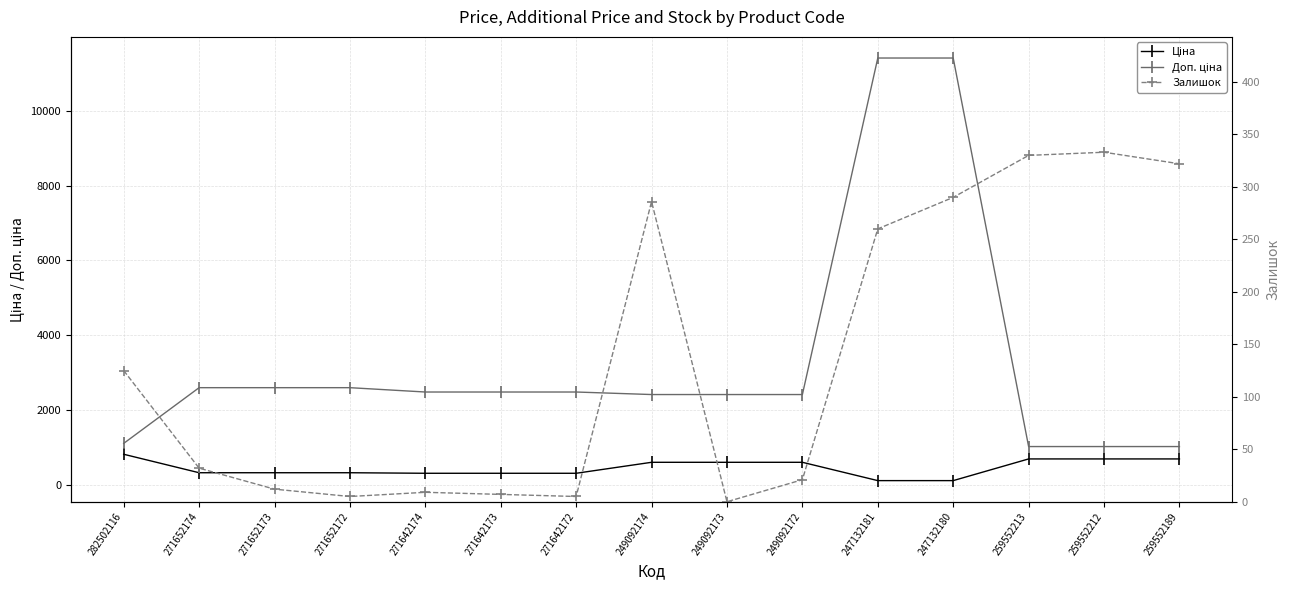

True or false: Доп. ціна and Залишок intersect in this chart.

False